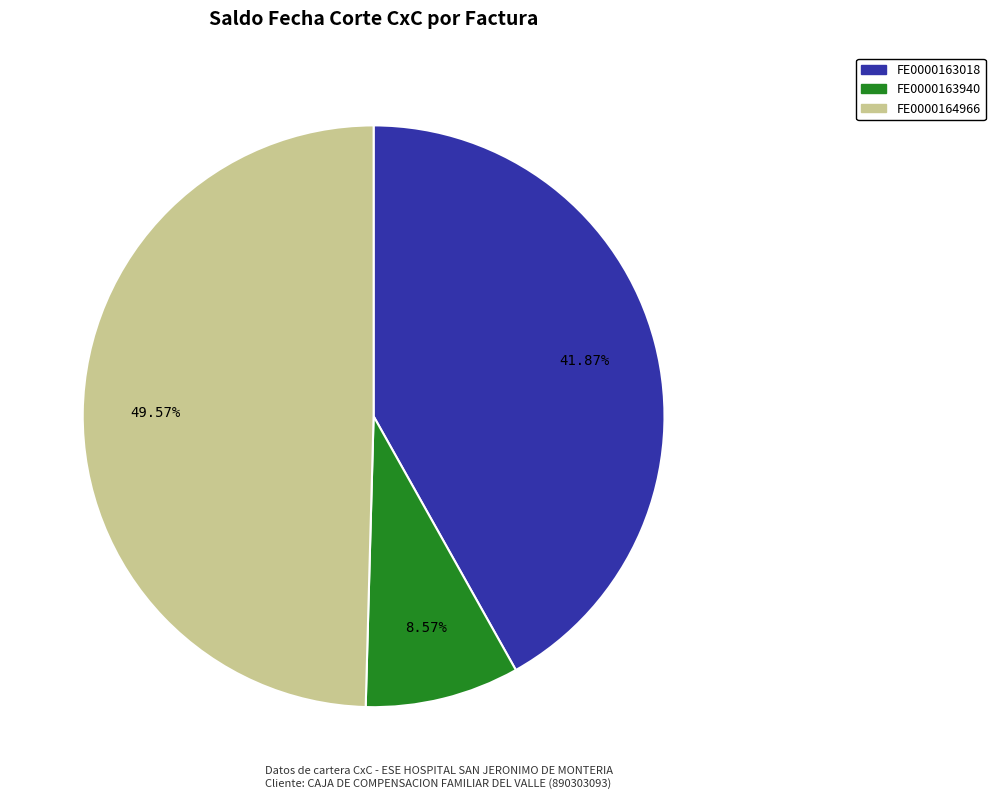

To the nearest percent, what portion does FE0000164966 represent?

50%